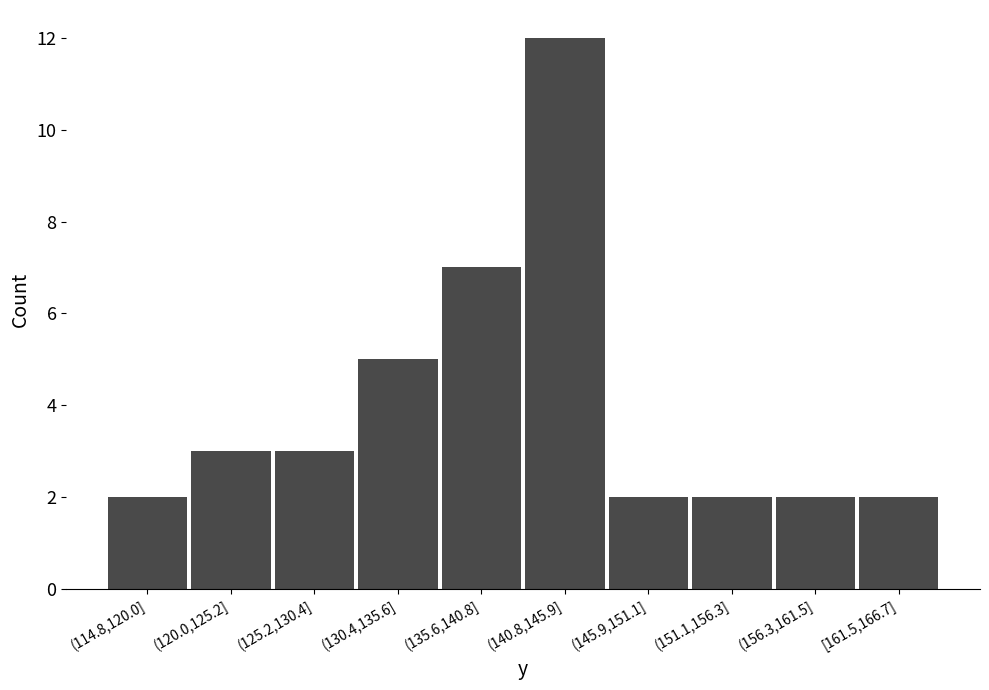

Reading right to left, list all the values displayed in this chart.

2	2	2	2	12	7	5	3	3	2